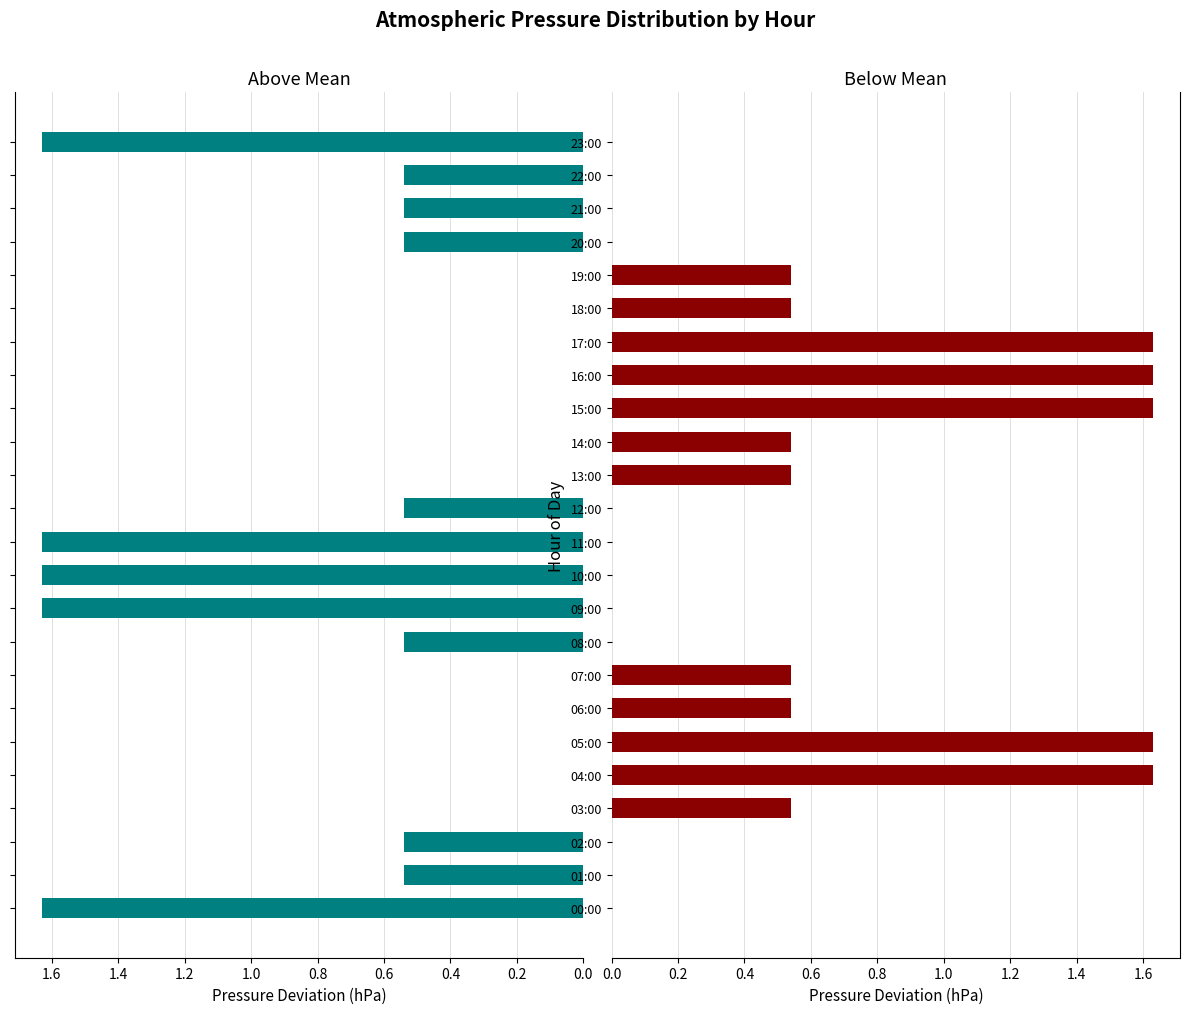

List the series in order of their overall mean, highest first.

Below Mean, Above Mean